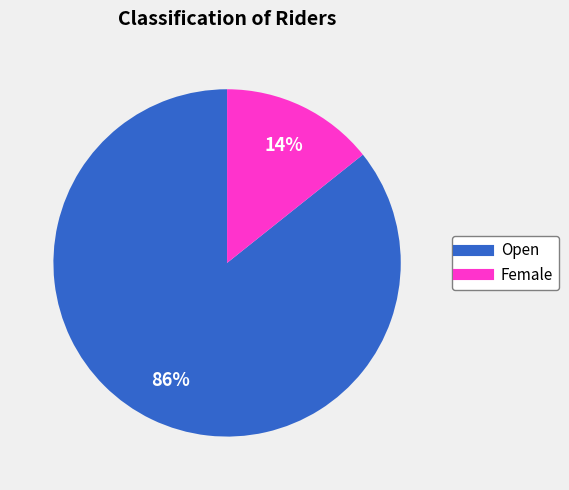

Which has a higher value, Female or Open?

Open